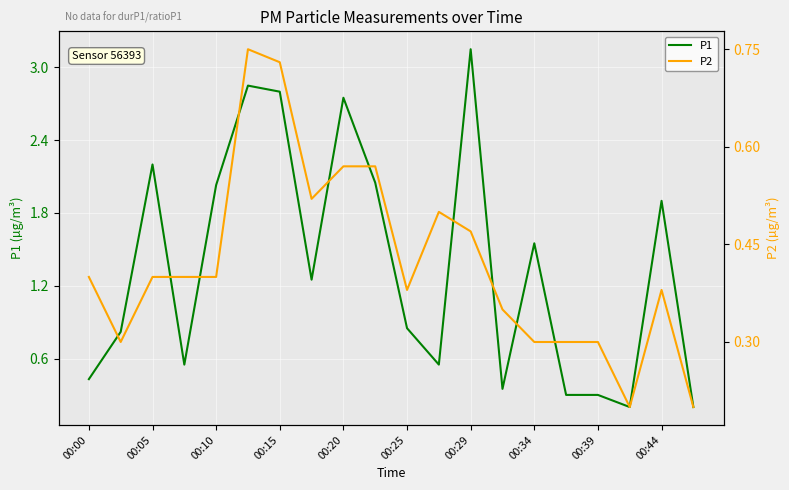

What is the average value of the P1 series?

1.4